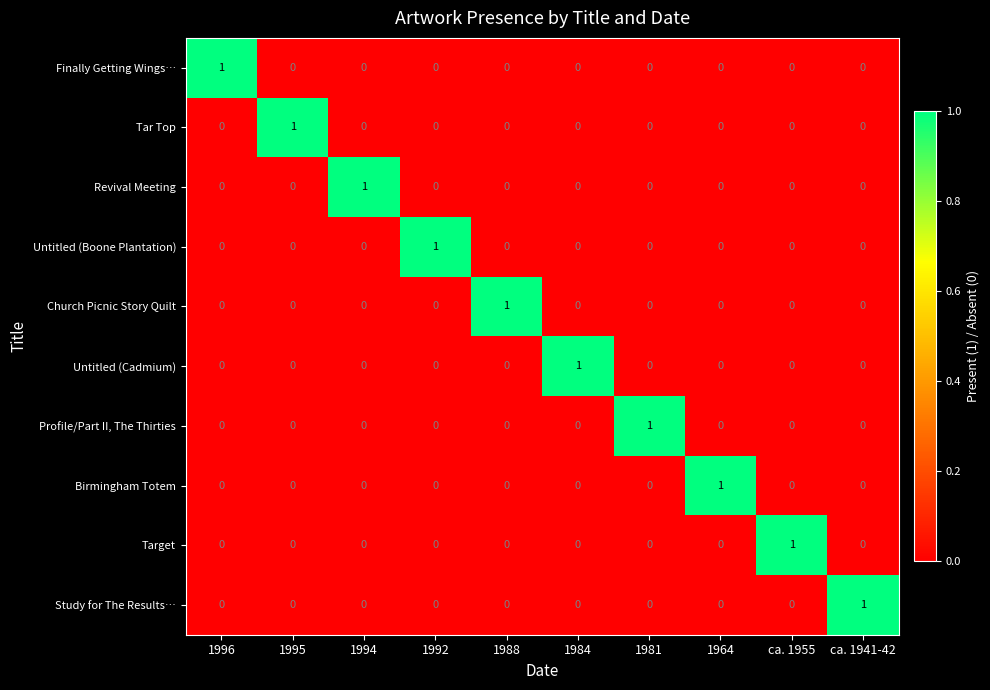

How many data points in Untitled (Cadmium) are above 0?

1